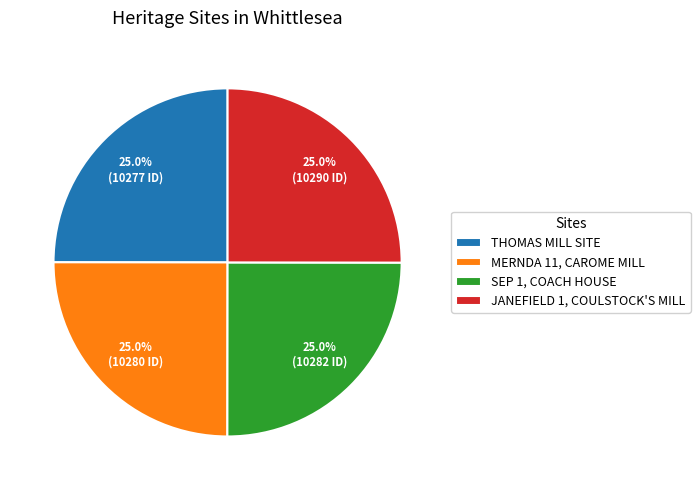

Is there any slice that represents more than half of the pie?

No